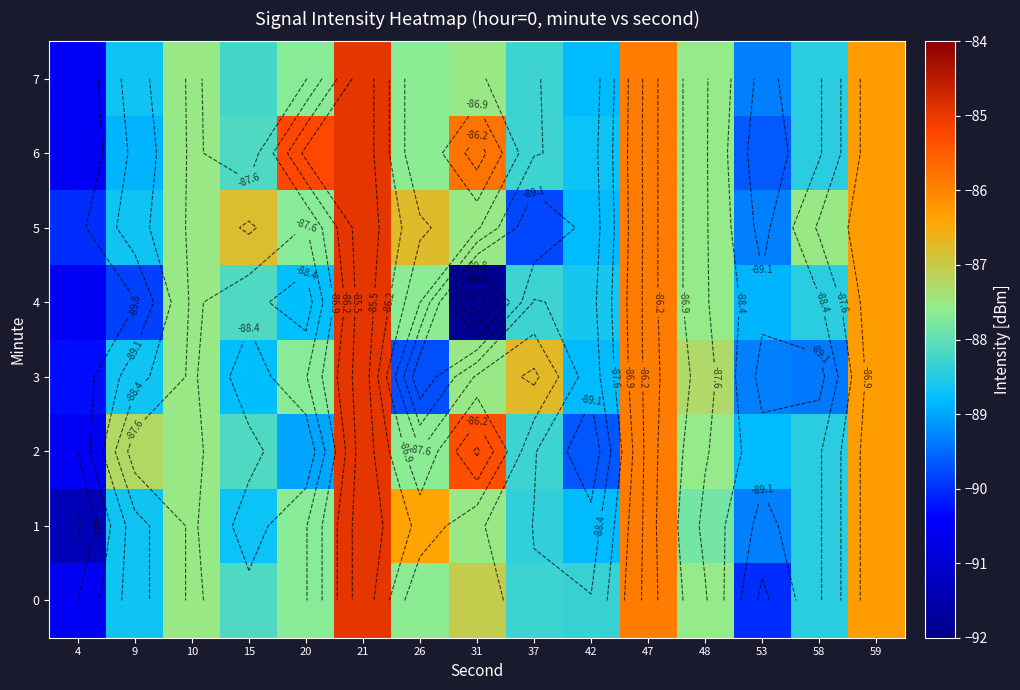

How many values in the row_4 series exceed -88?

6